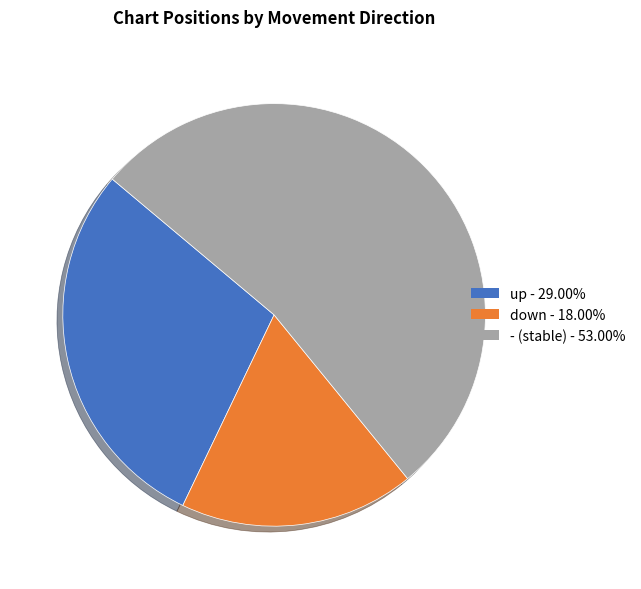

Which slice is the smallest?

down